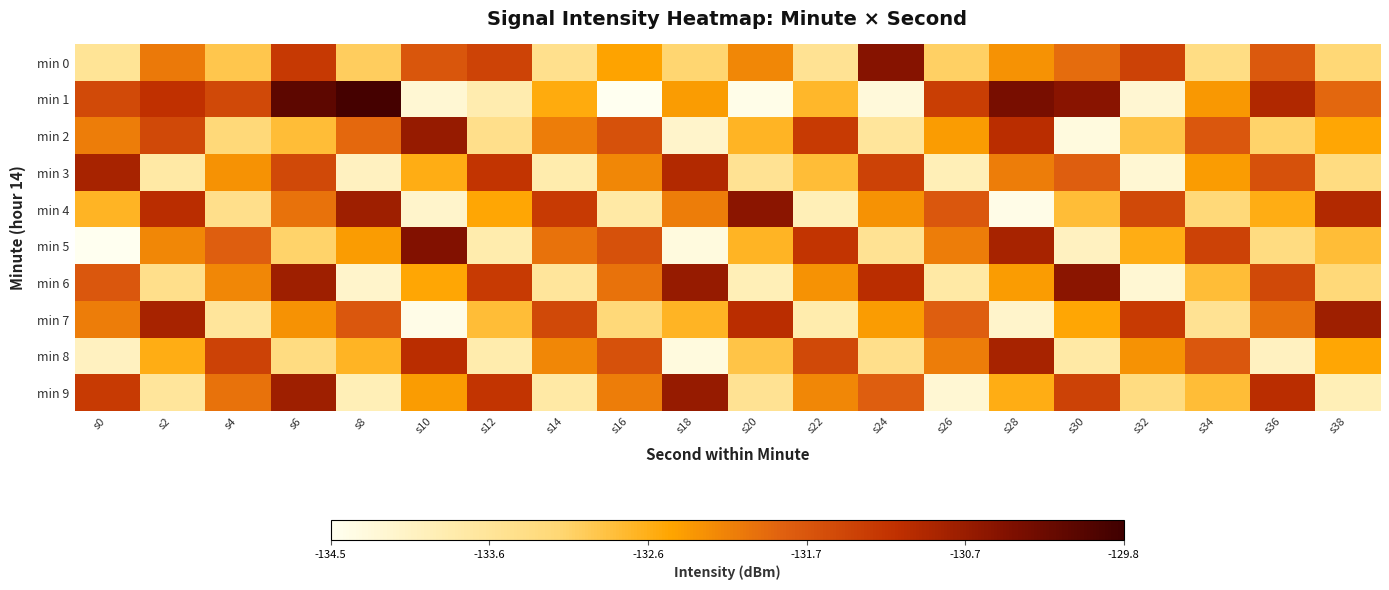

What is the minimum value shown in the chart?

-134.5